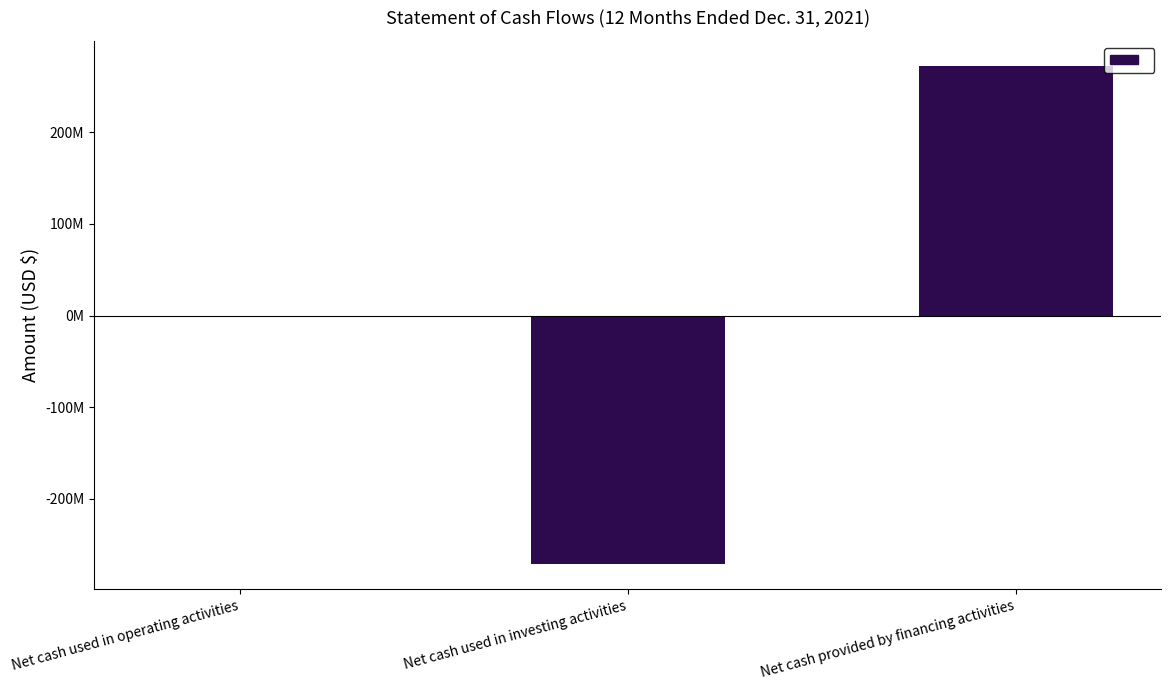

Rank the categories by value from highest to lowest.

Net cash provided by financing activities, Net cash used in operating activities, Net cash used in investing activities